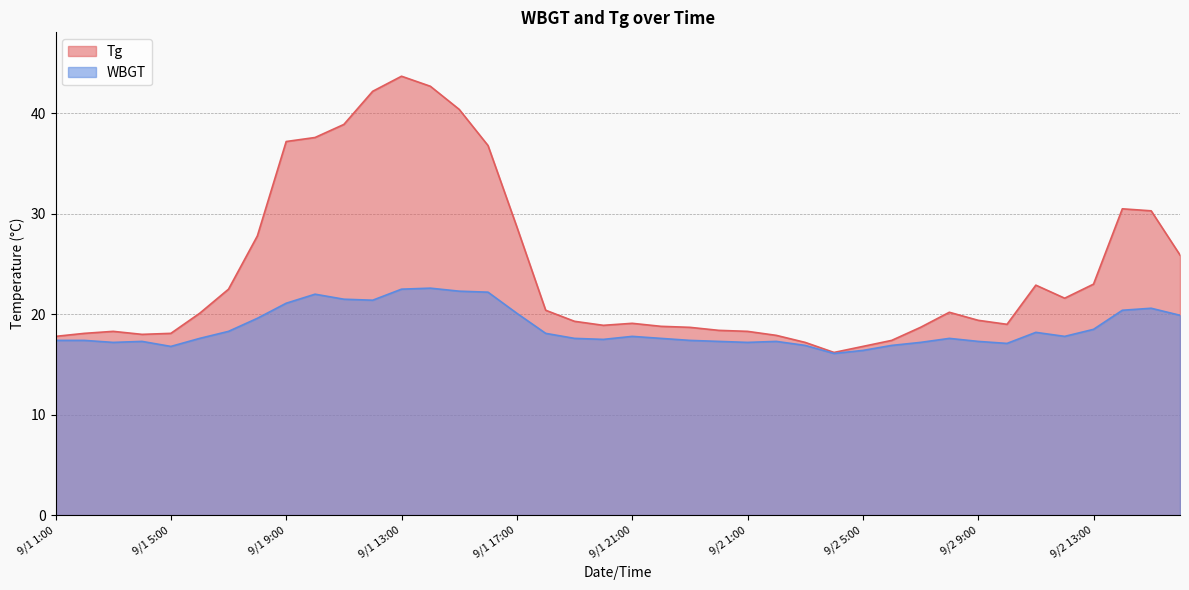

At which category does the chart reach its peak across all series?

9/1 13:00